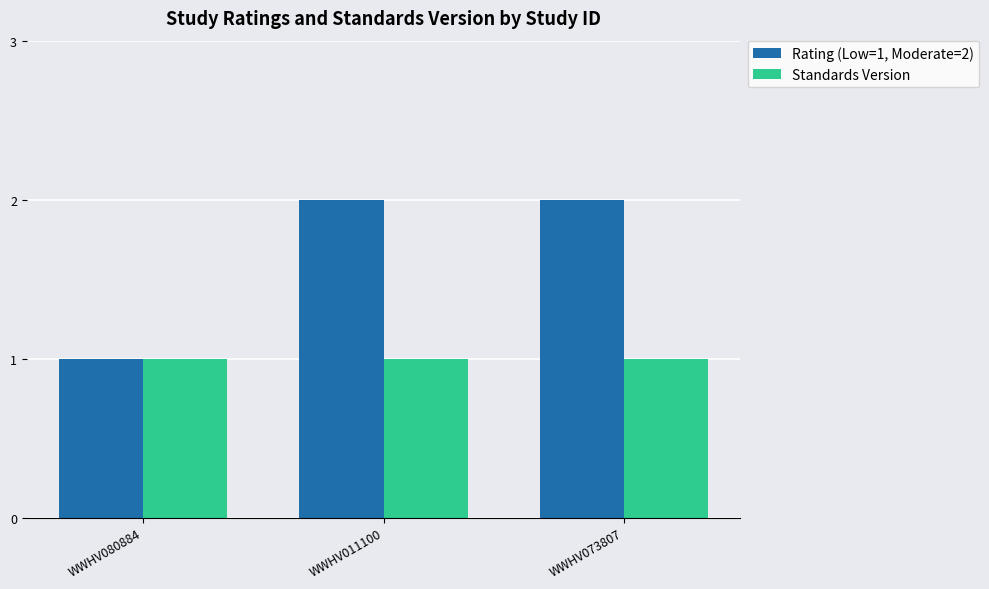

Is it true that Rating (Low=1, Moderate=2) equals 2 at WWHV080884?

False